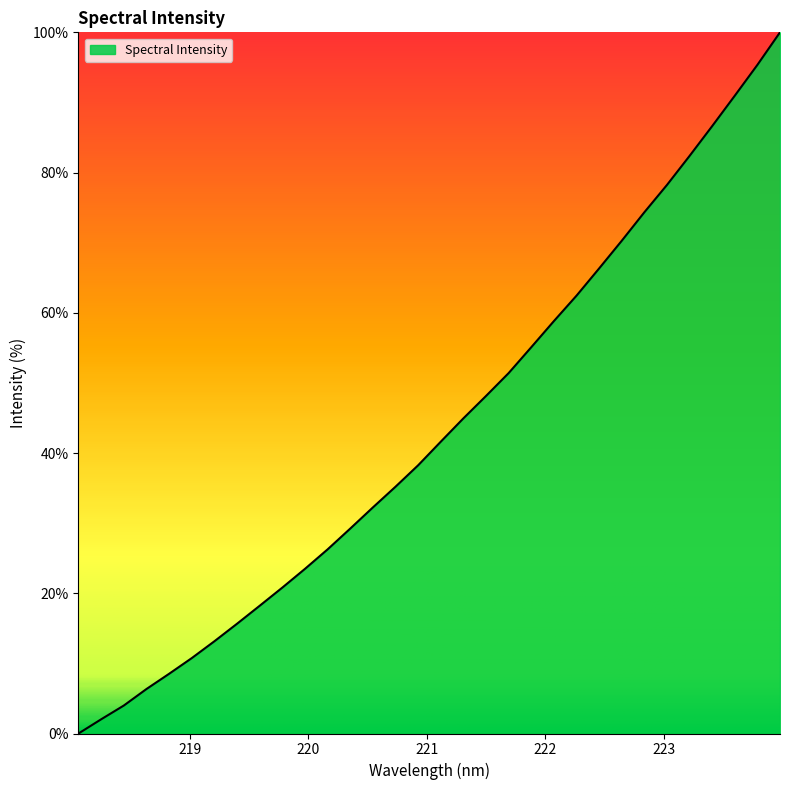

What is the difference between the maximum and minimum values?

100.0